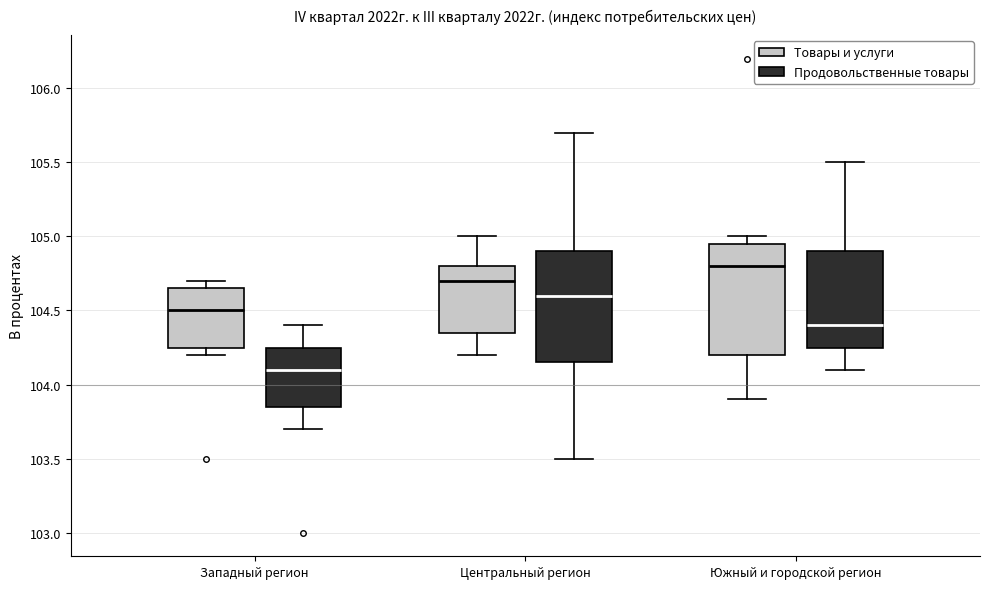

Which box has the highest median line?

Южный и городской регион (Товары и услуги)